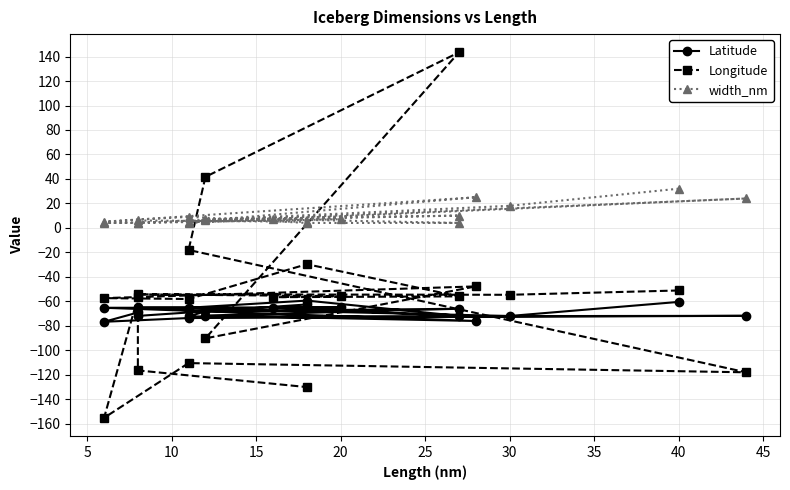

What is the smallest value displayed?

-155.3